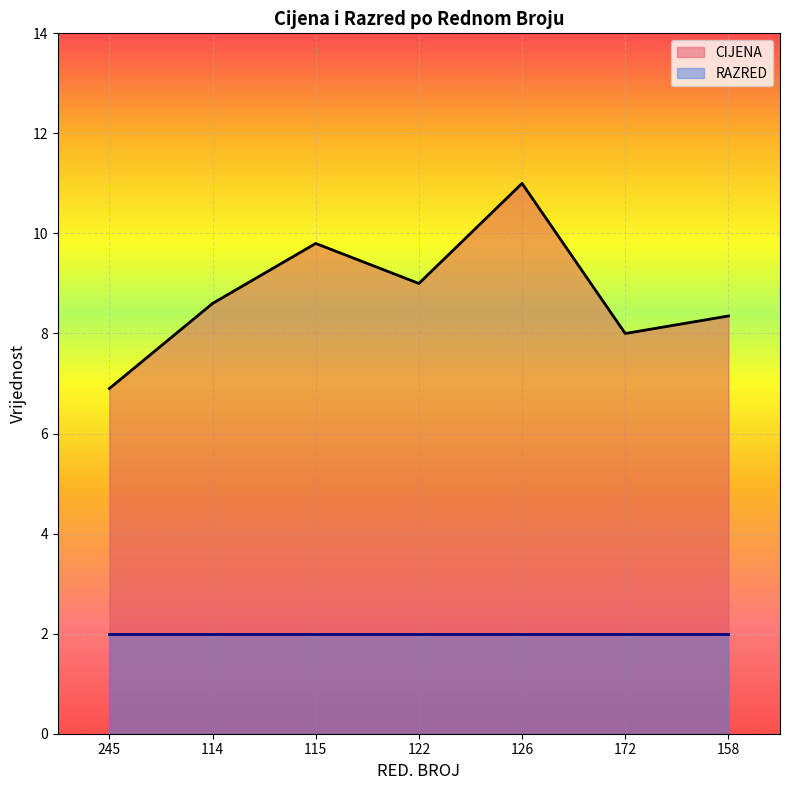

Reading left to right, what are all the values shown in this chart?

245=6.9	114=8.6	115=9.8	122=9.0	126=11.0	172=8.0	158=8.3